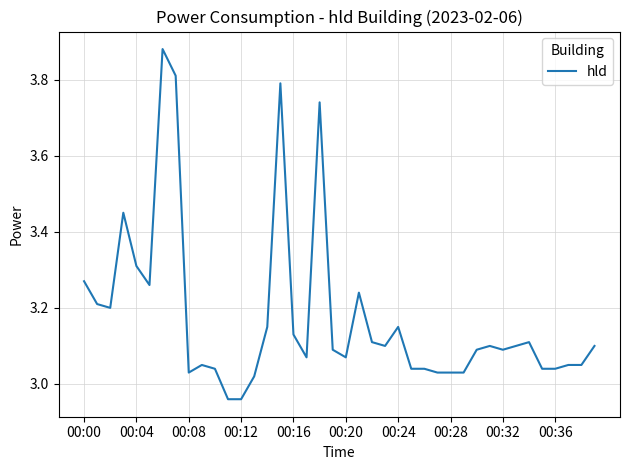

What is the difference between the maximum and minimum values?

0.9